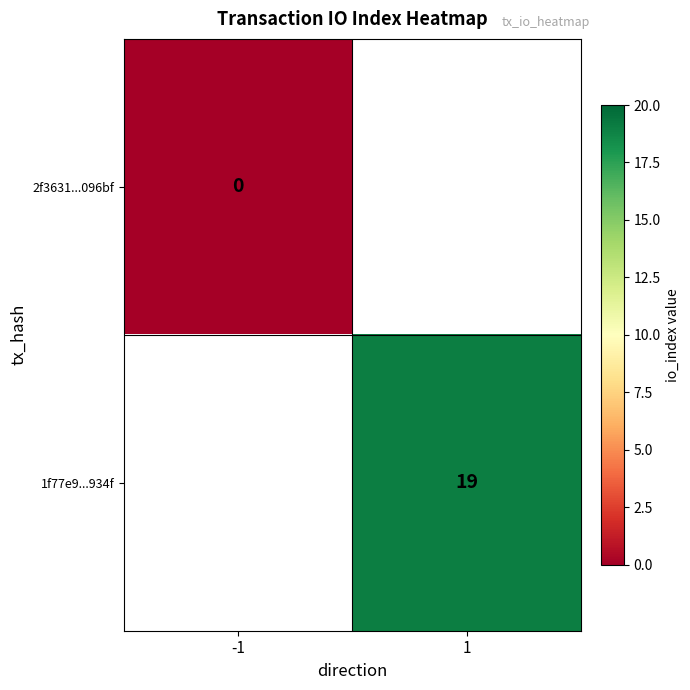

List the labels in order of 2f3631...096bf value, largest first.

-1, 1